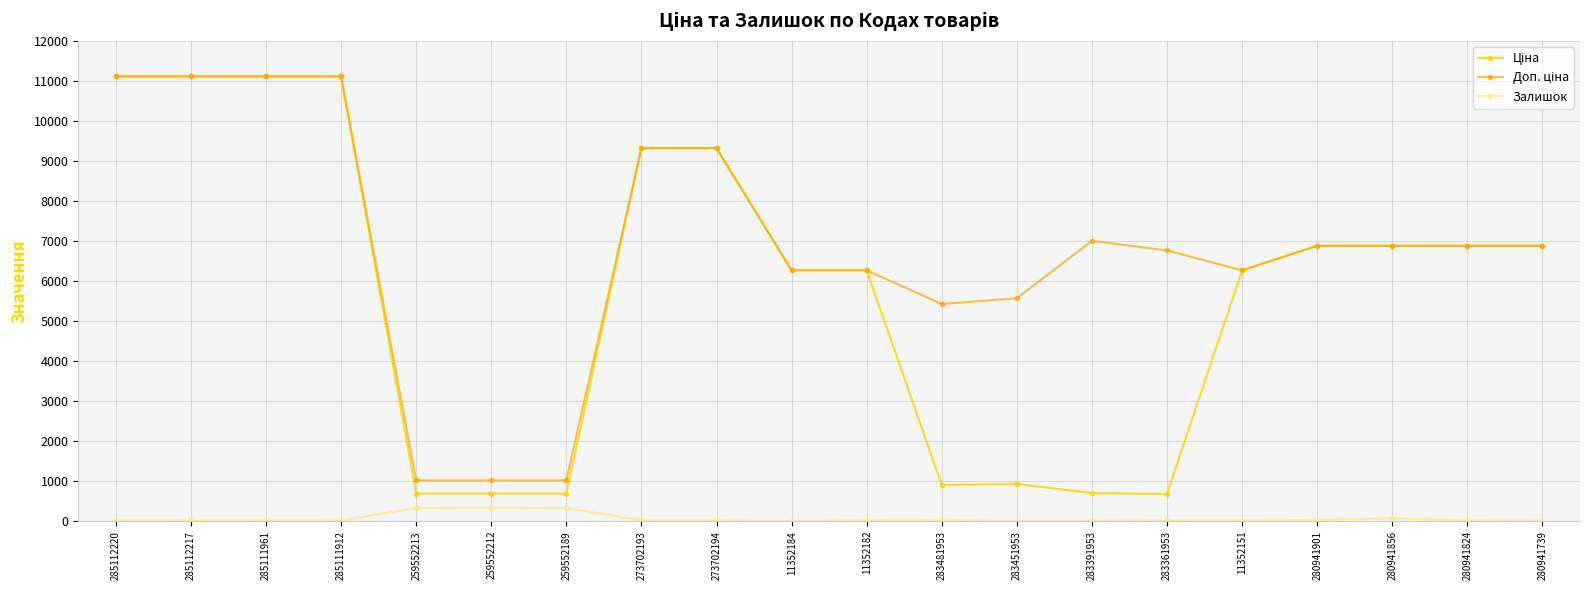

True or false: Залишок has a value of 17.0 at 285111961.

True